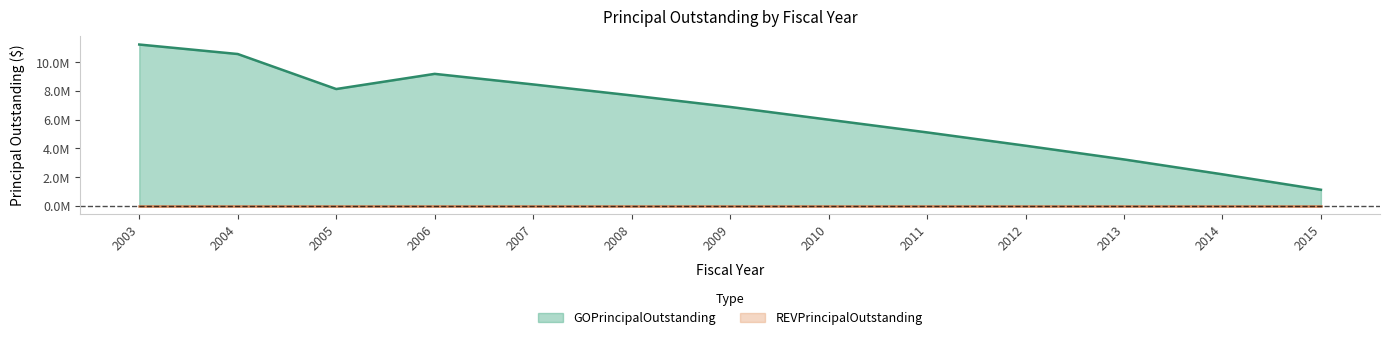

The value at 2009 is 10271629. True or false?

False